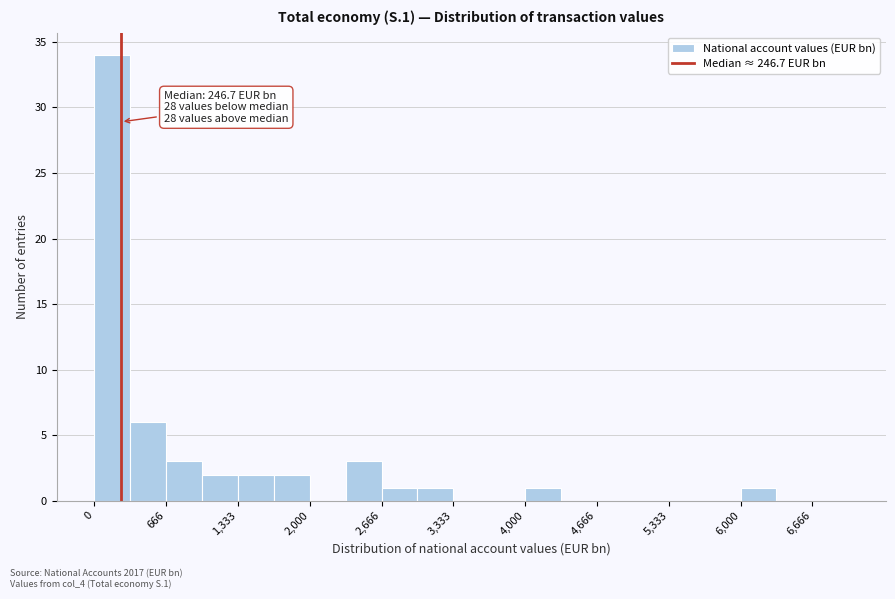

Around what value on the x-axis is the tallest bar? Give the approximate position of its centre, as read against the axis.

200